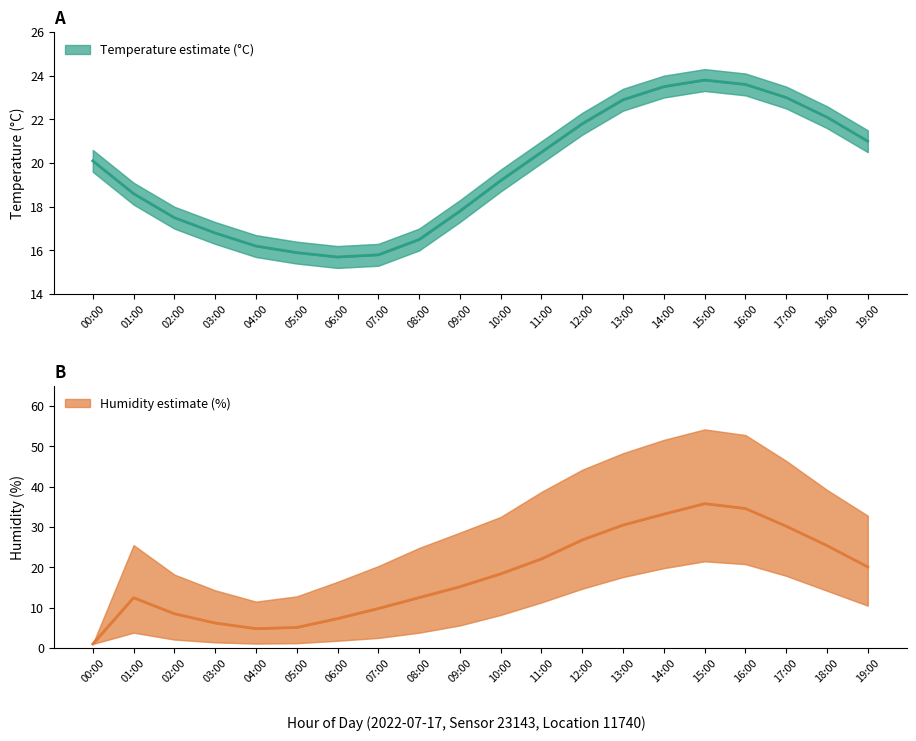

What is the difference between the maximum and minimum values in the humidity_upper series?

53.2